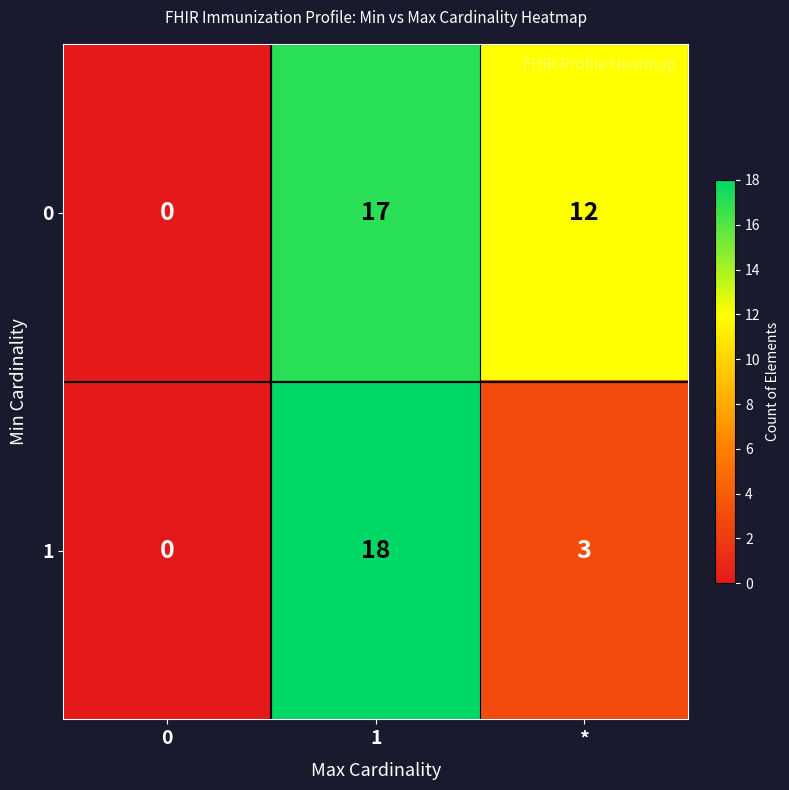

At which category is the sum across all series the highest?

1